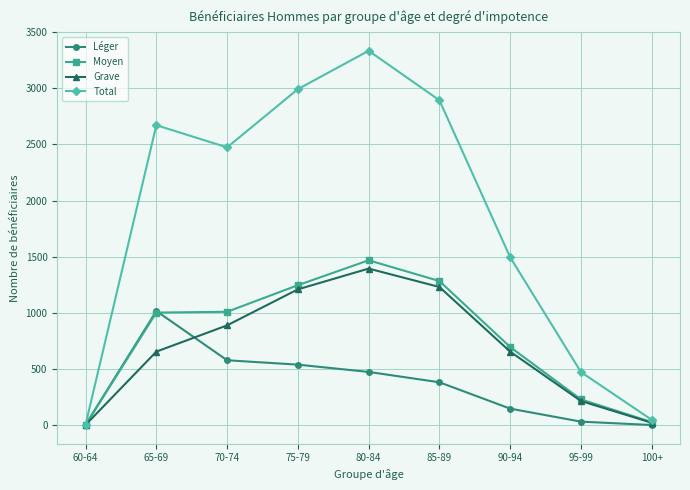

At which label does Total reach its peak?

80-84